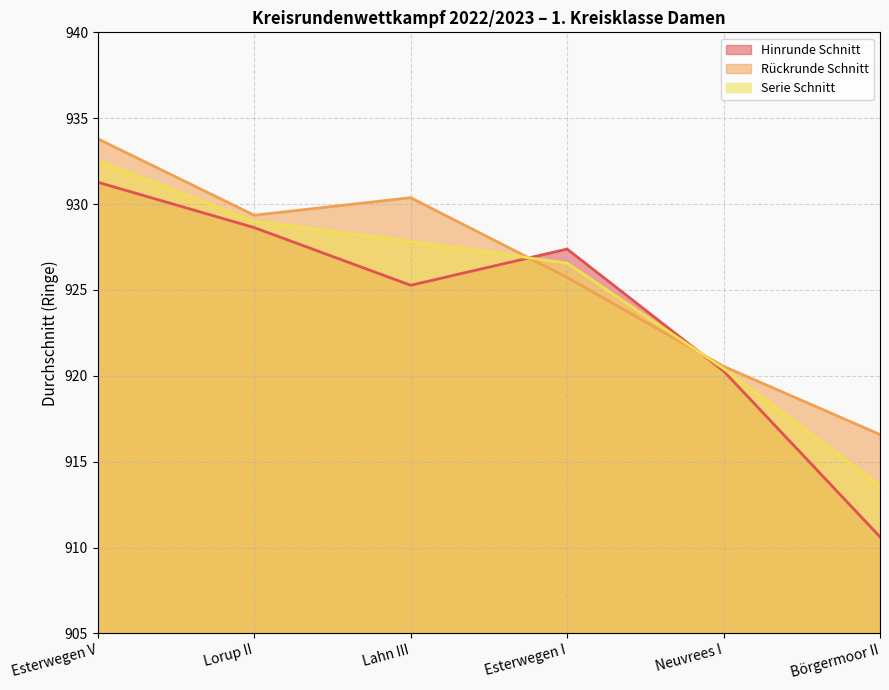

What is the value of the Serie Schnitt point at the 6th from the left?

913.6